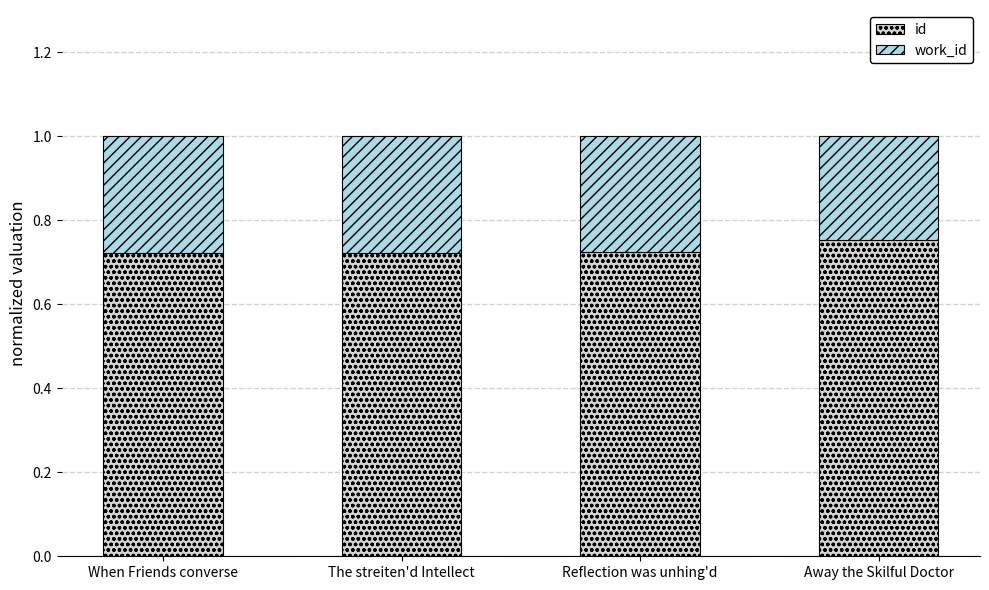

Count the id values in the range 0 to 1.

4